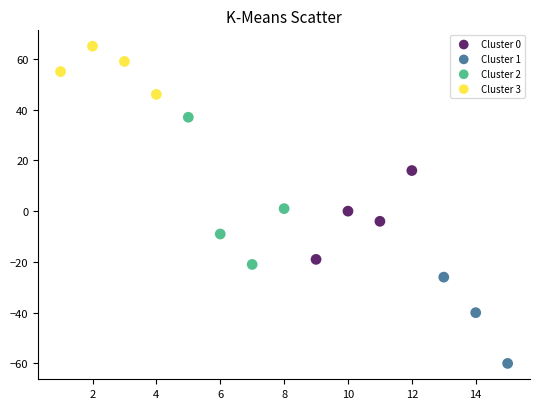

Which series contains the lowest Y value?

Cluster 1